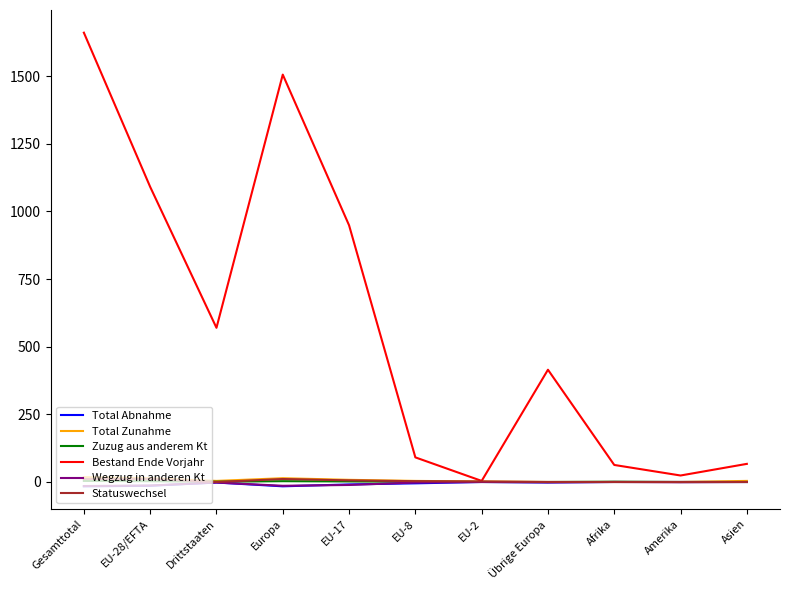

How many values in the Wegzug in anderen Kt series exceed -2?

5